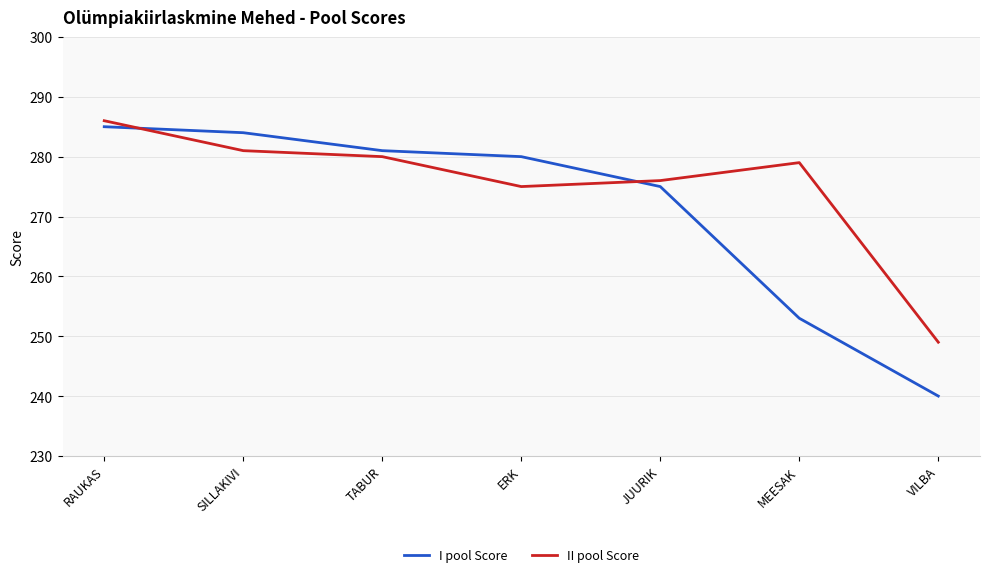

What are all the series names shown in the legend?

I pool Score, II pool Score